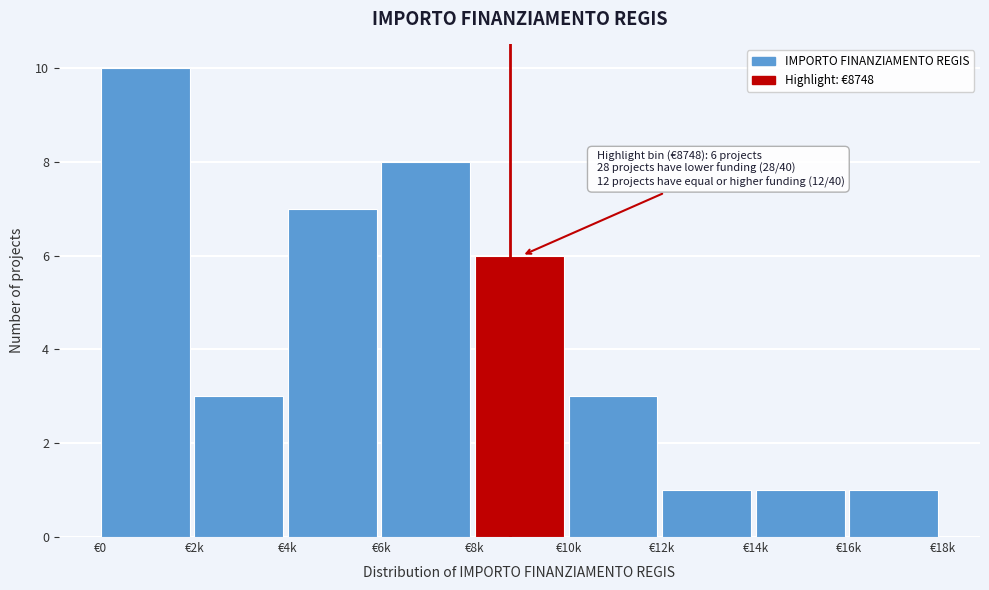

Reading left to right, list all the values displayed in this chart.

10	3	7	8	6	3	1	1	1